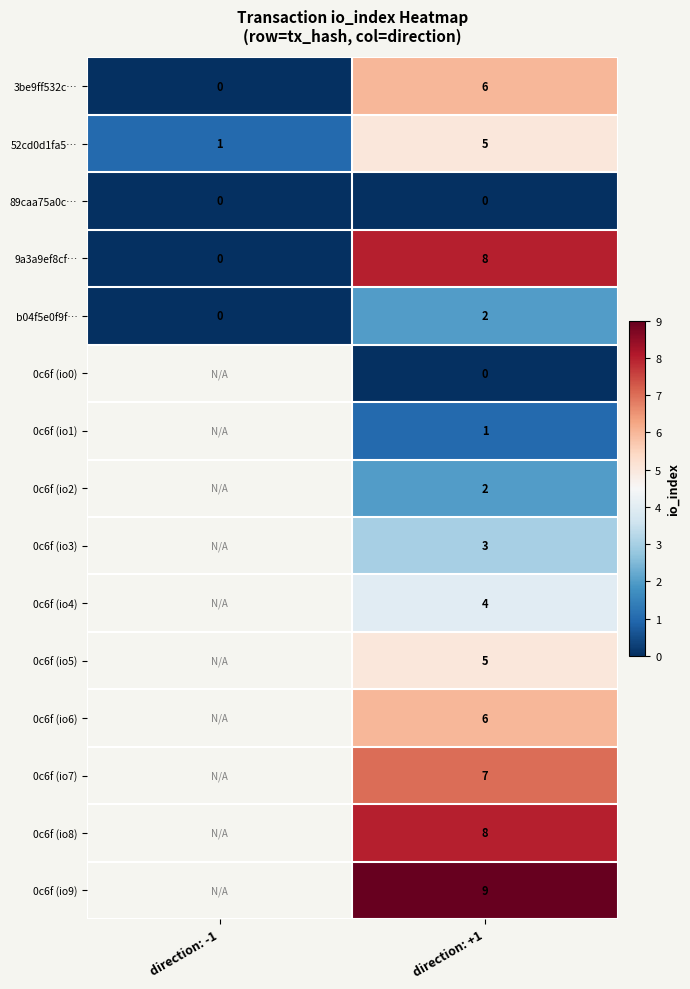

Which has a higher value, direction: -1 or direction: +1?

direction: +1